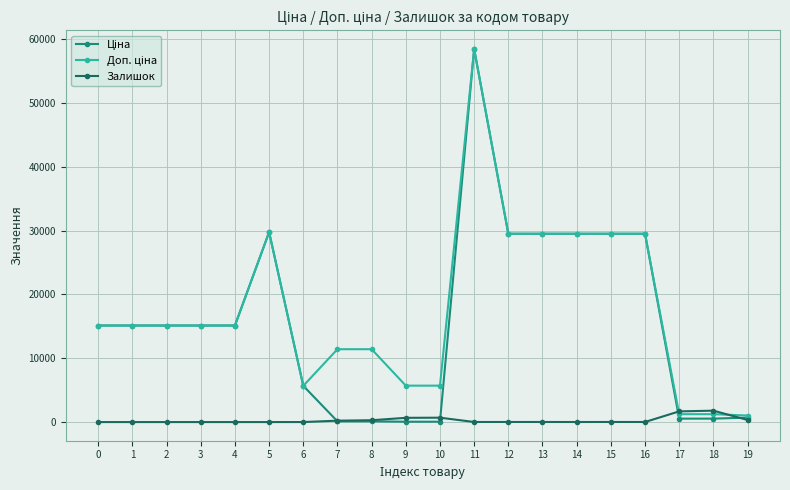

What is the difference between the highest and lowest values at 3?

15120.0